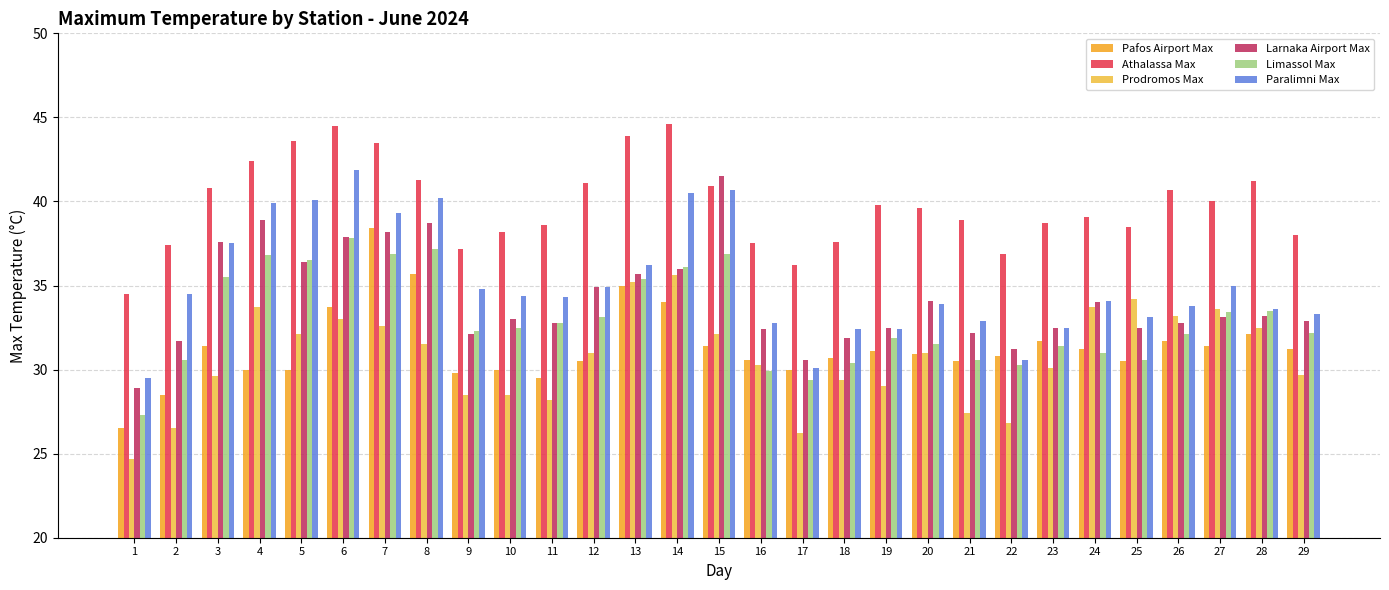

Reading left to right, what are all the values shown in this chart?

Pafos Airport Max: 26.5	28.5	31.4	30.0	30.0	33.7	38.4	35.7	29.8	30.0	29.5	30.5	35.0	34.0	31.4	30.6	30.0	30.7	31.1	30.9	30.5	30.8	31.7	31.2	30.5	31.7	31.4	32.1	31.2
Athalassa Max: 34.5	37.4	40.8	42.4	43.6	44.5	43.5	41.3	37.2	38.2	38.6	41.1	43.9	44.6	40.9	37.5	36.2	37.6	39.8	39.6	38.9	36.9	38.7	39.1	38.5	40.7	40.0	41.2	38.0
Prodromos Max: 24.7	26.5	29.6	33.7	32.1	33.0	32.6	31.5	28.5	28.5	28.2	31.0	35.2	35.6	32.1	30.3	26.2	29.4	29.0	31.0	27.4	26.8	30.1	33.7	34.2	33.2	33.6	32.5	29.7
Larnaka Airport Max: 28.9	31.7	37.6	38.9	36.4	37.9	38.2	38.7	32.1	33.0	32.8	34.9	35.7	36.0	41.5	32.4	30.6	31.9	32.5	34.1	32.2	31.2	32.5	34.0	32.5	32.8	33.1	33.2	32.9
Limassol Max: 27.3	30.6	35.5	36.8	36.5	37.8	36.9	37.2	32.3	32.5	32.8	33.1	35.4	36.1	36.9	29.9	29.4	30.4	31.9	31.5	30.6	30.3	31.4	31.0	30.6	32.1	33.4	33.5	32.2
Paralimni Max: 29.5	34.5	37.5	39.9	40.1	41.9	39.3	40.2	34.8	34.4	34.3	34.9	36.2	40.5	40.7	32.8	30.1	32.4	32.4	33.9	32.9	30.6	32.5	34.1	33.1	33.8	35.0	33.6	33.3